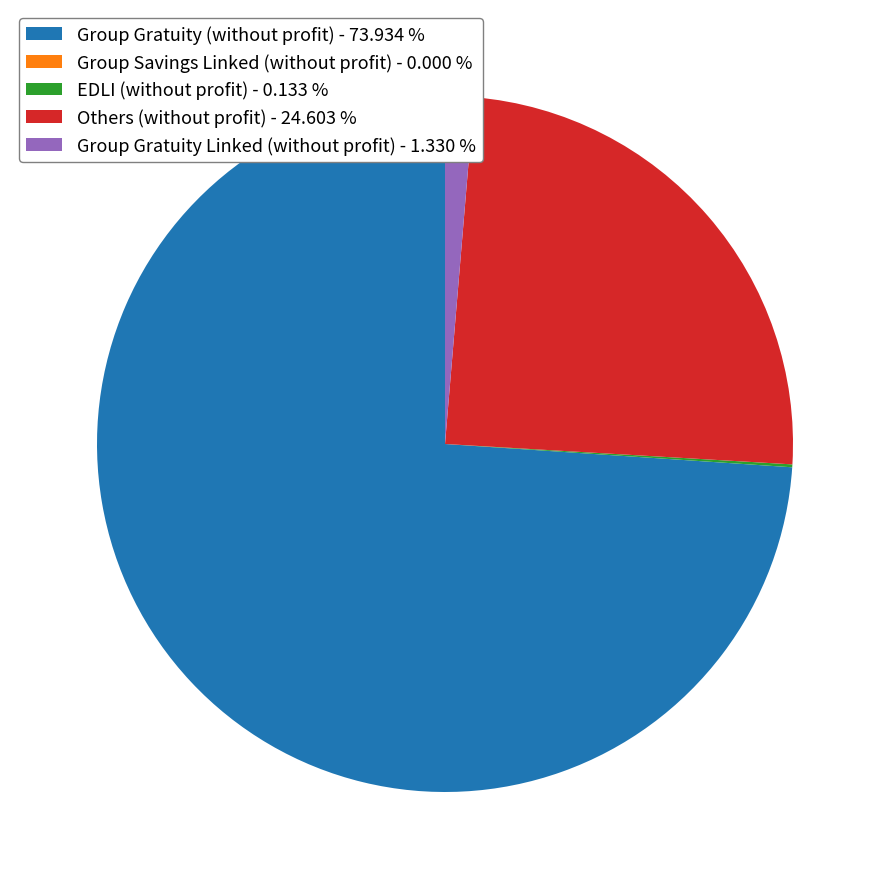

Does Group Gratuity (without profit) - 73.934 % represent more than half of the total?

Yes